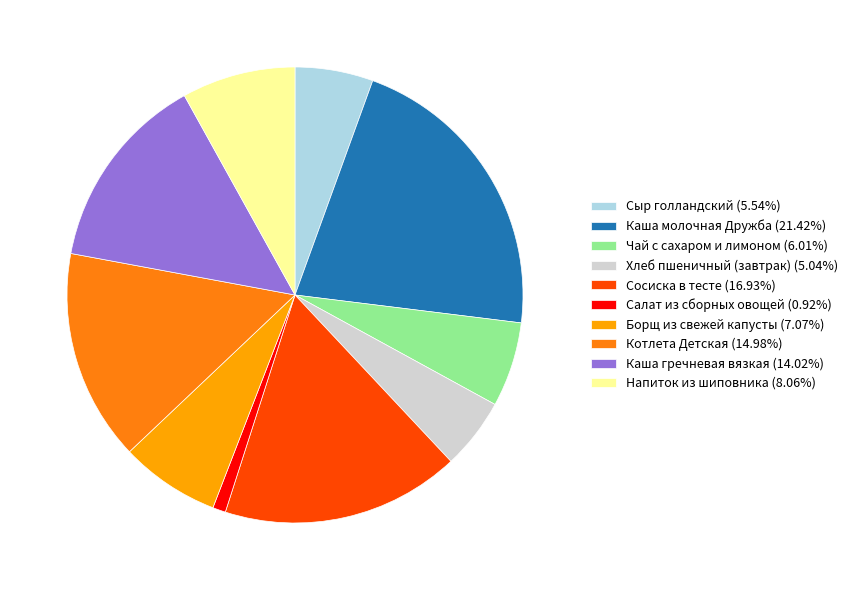

Which category has the biggest portion of the pie?

Каша молочная Дружба